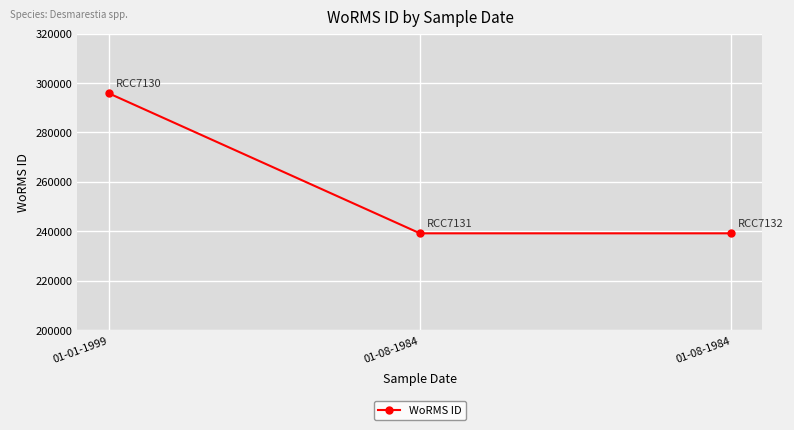

True or false: the data shows 295864 at 01-01-1999.

True